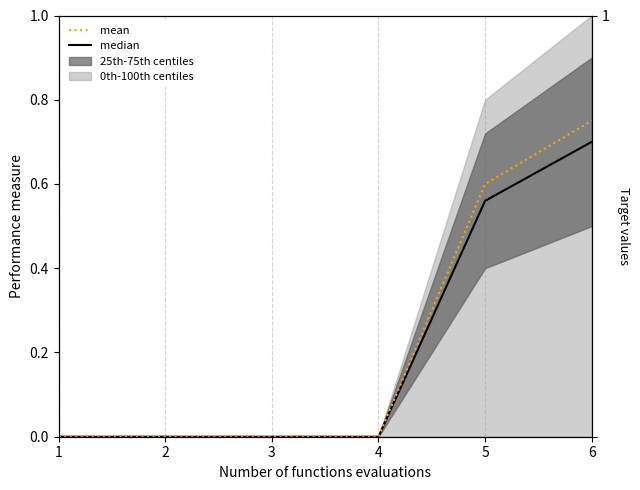

What is the total value across all series at 6?

1.4